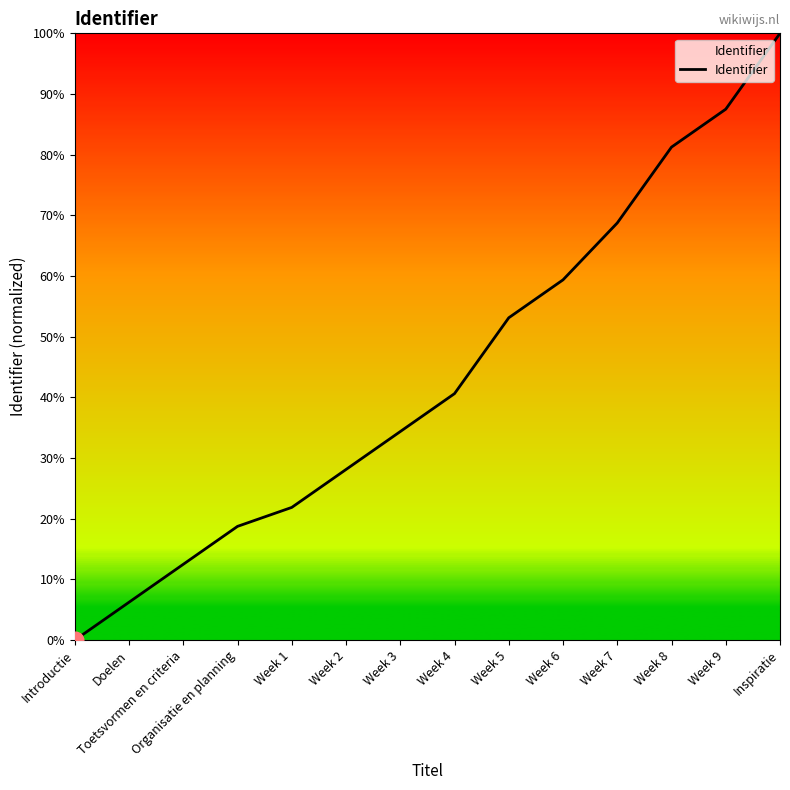

Reading left to right, extract all data points from this chart.

Introductie=0.0	Doelen=0.1	Toetsvormen en criteria=0.1	Organisatie en planning=0.2	Week 1=0.2	Week 2=0.3	Week 3=0.3	Week 4=0.4	Week 5=0.5	Week 6=0.6	Week 7=0.7	Week 8=0.8	Week 9=0.9	Inspiratie=1.0